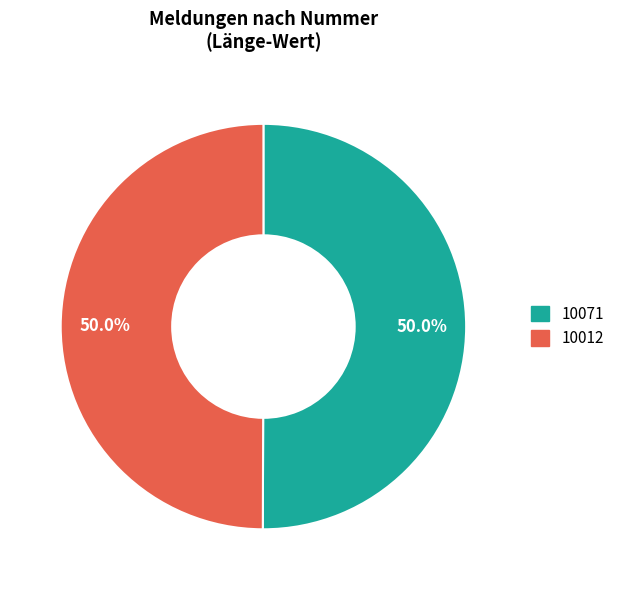

Combined, what portion of the pie is 10012 and 10071?

100.0%